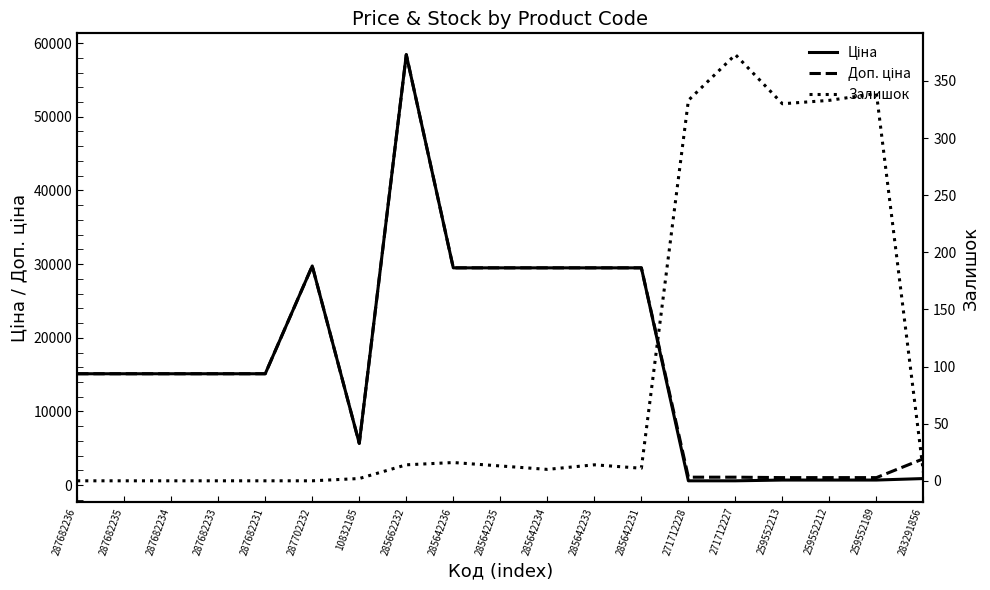

What is the sum of the Доп. ціна values at 287702232 and 285642234?

59238.7